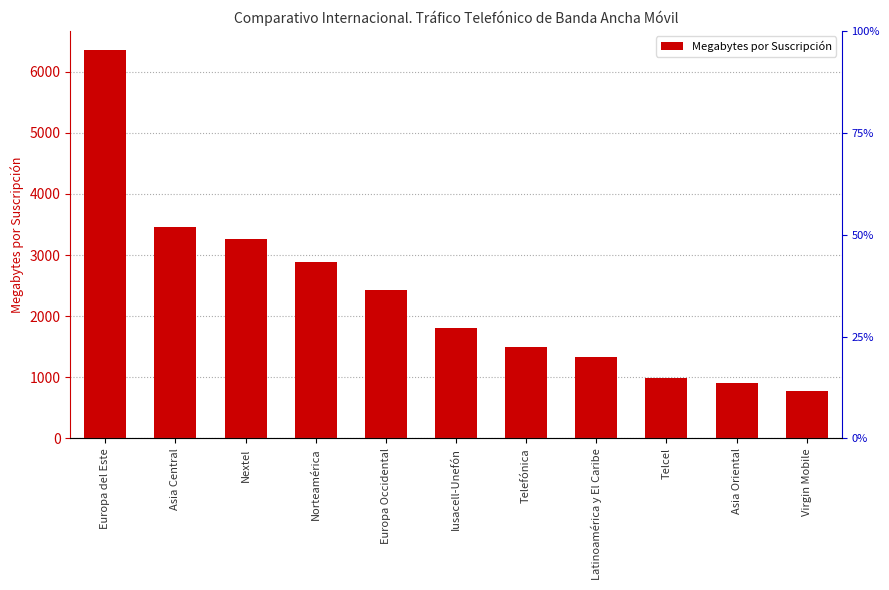

What position from the right is Asia Central?

10